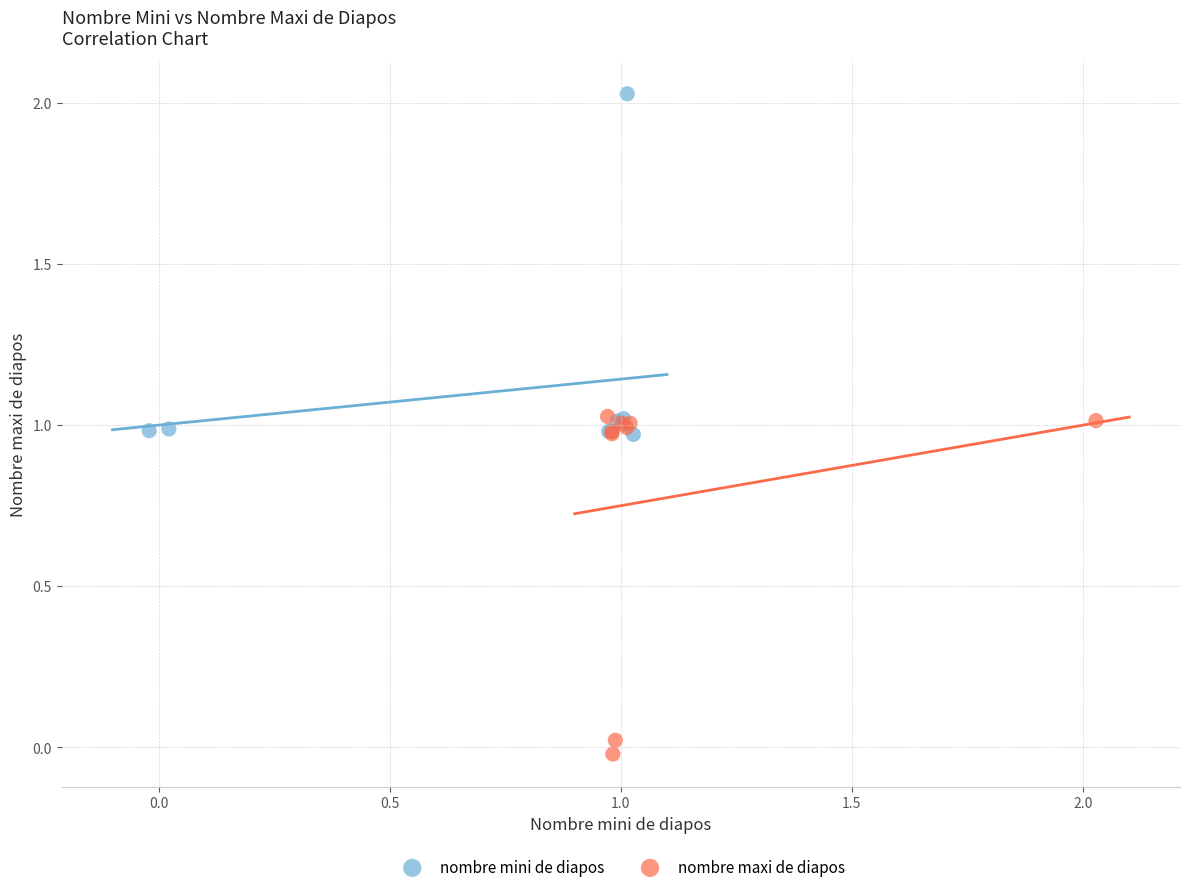

Which series contains the lowest Y value?

nombre maxi de diapos